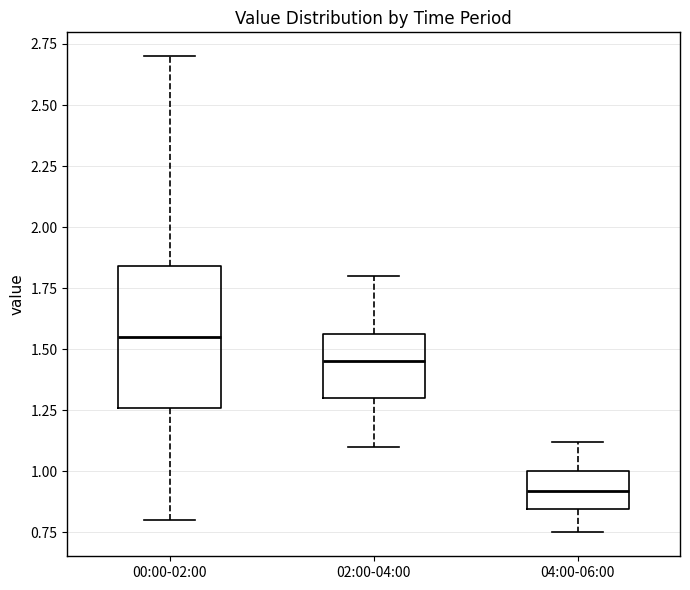

Which box has the highest median line?

00:00-02:00